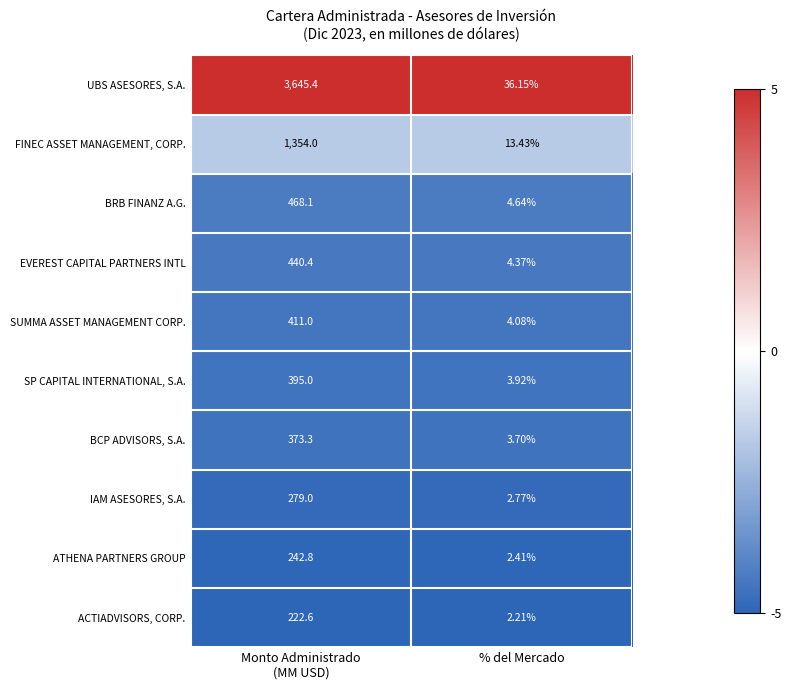

Which series has the widest spread of values?

UBS ASESORES, S.A.